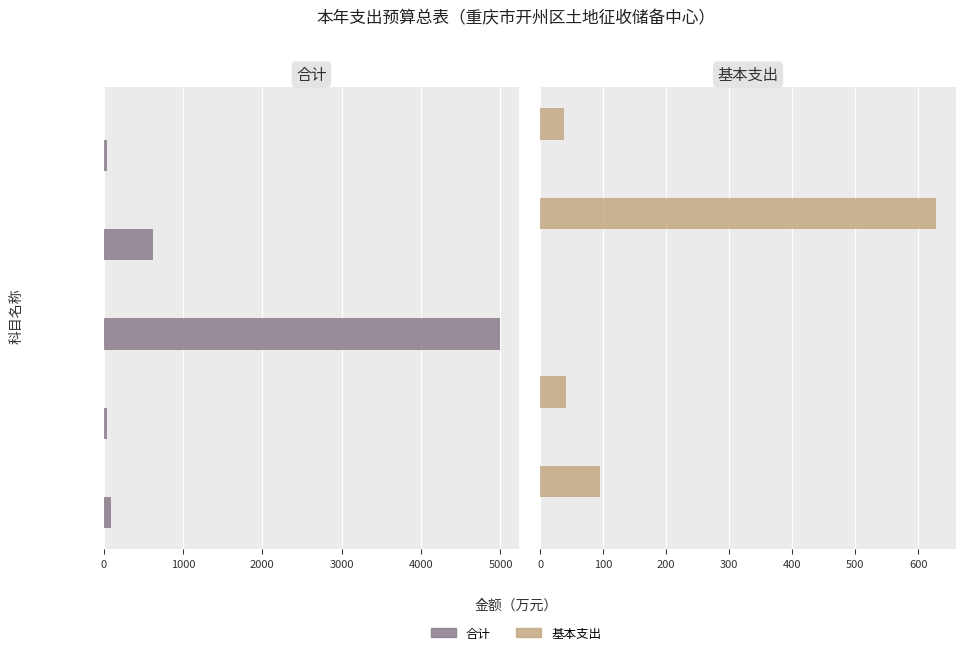

List the series in order of their overall mean, highest first.

合计, 基本支出